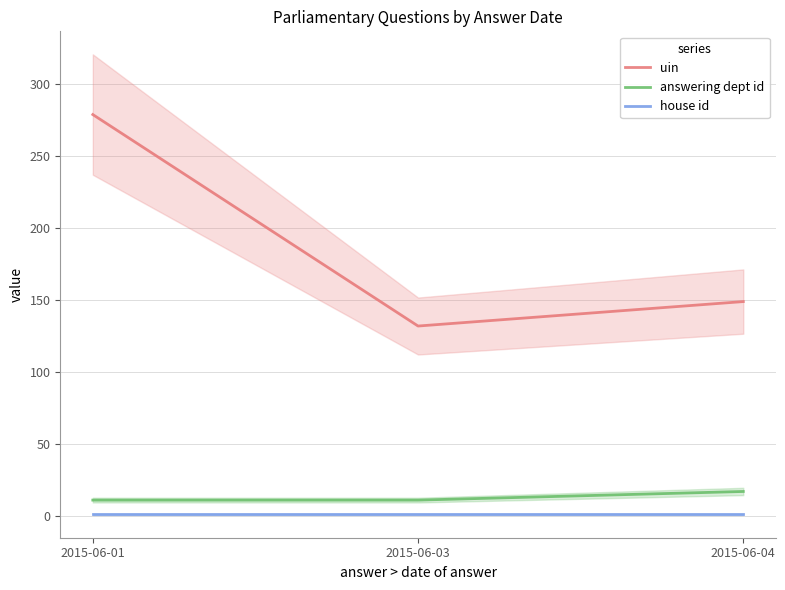

Does the chart display data point markers on the line(s)?

No